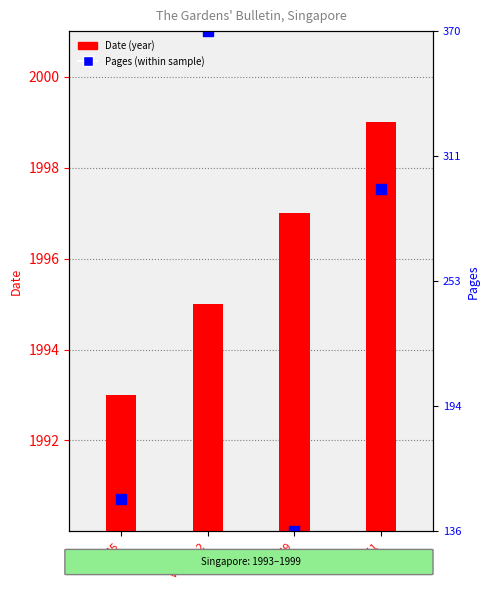

At how many categories does at least one series exceed 1566?

4